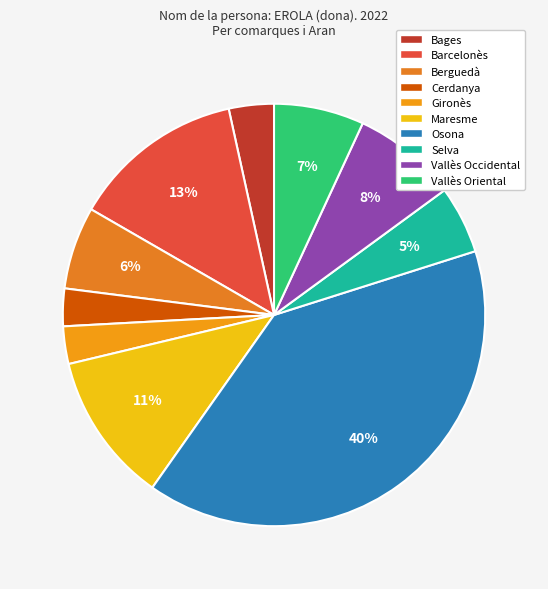

Is Vallès Occidental the majority of the pie?

No